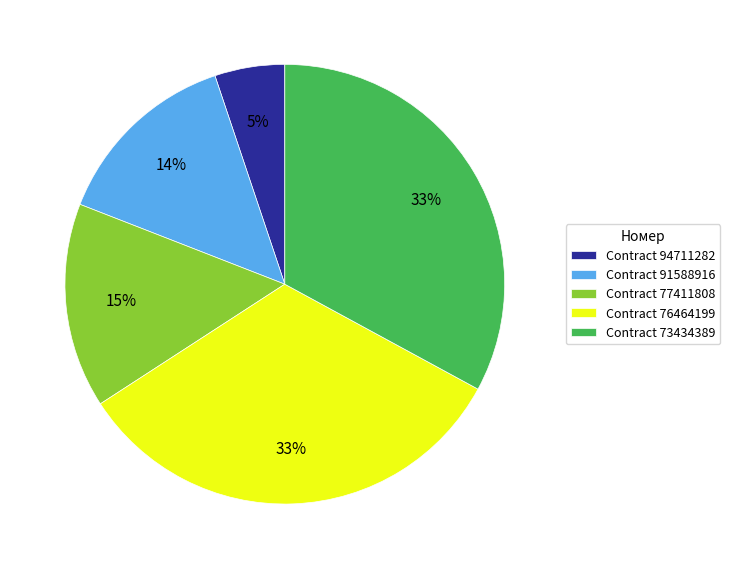

Is it true that Contract 91588916 is 1% of the pie?

False